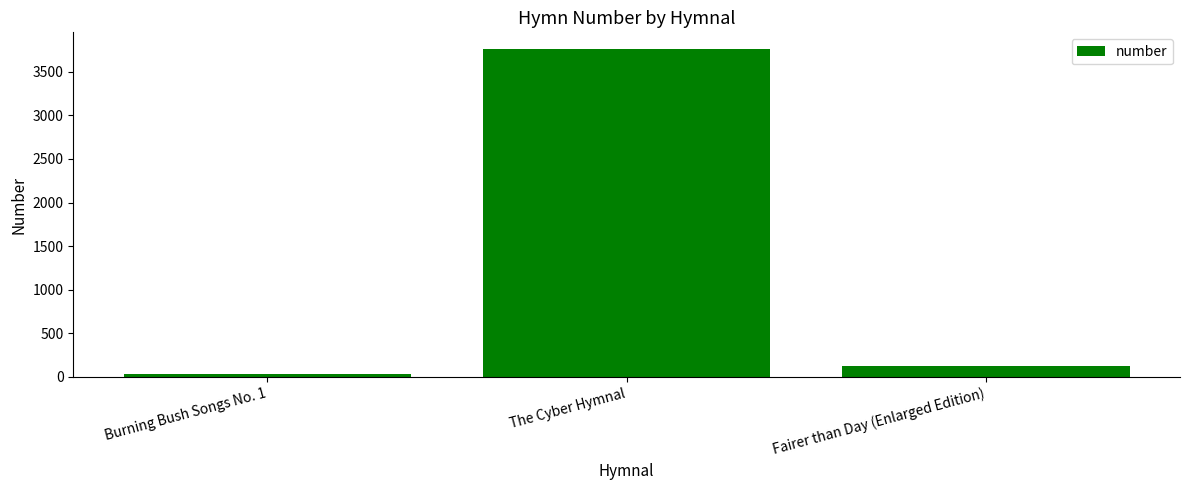

Are the bars horizontal?

No